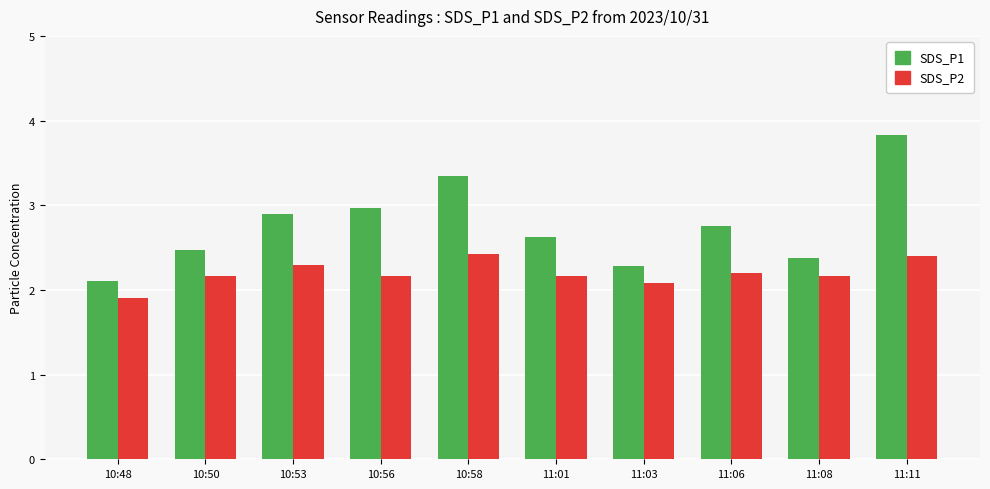

Is it true that SDS_P2 equals 2.2 at 11:08?

True